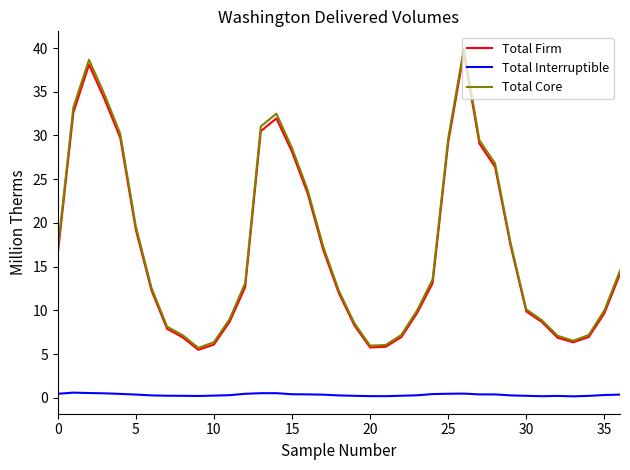

True or false: Total Core has more than 0 points higher than both neighbors.

True